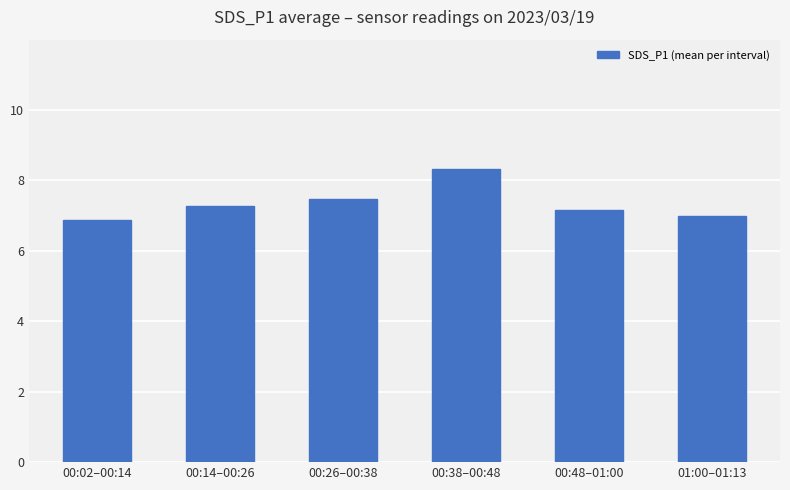

What is the minimum value shown in the chart?

6.9